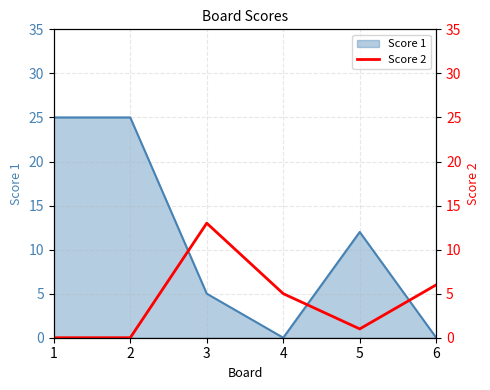

What is the highest value of the Score 1 series?

25